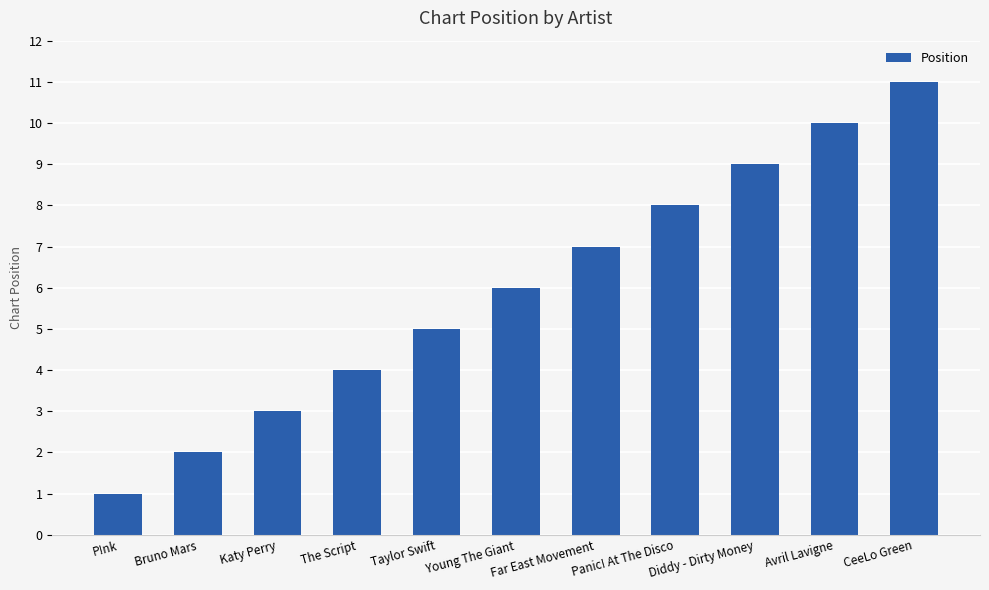

List the labels in order of value, smallest first.

P!nk, Bruno Mars, Katy Perry, The Script, Taylor Swift, Young The Giant, Far East Movement, Panic! At The Disco, Diddy - Dirty Money, Avril Lavigne, CeeLo Green